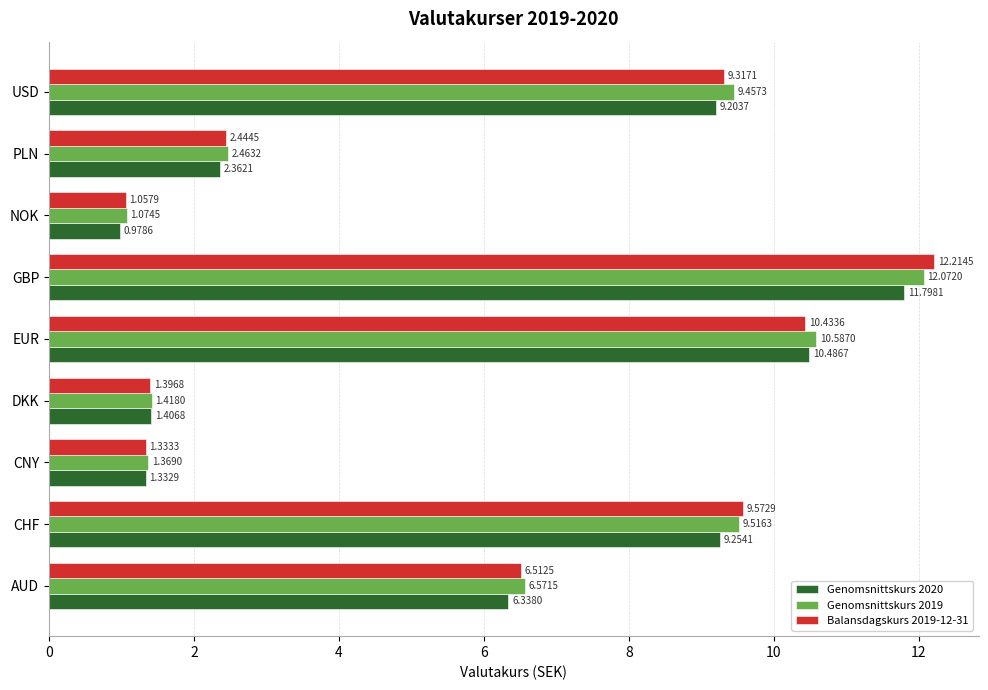

Which series changed the most between AUD and USD?

Genomsnittskurs 2019